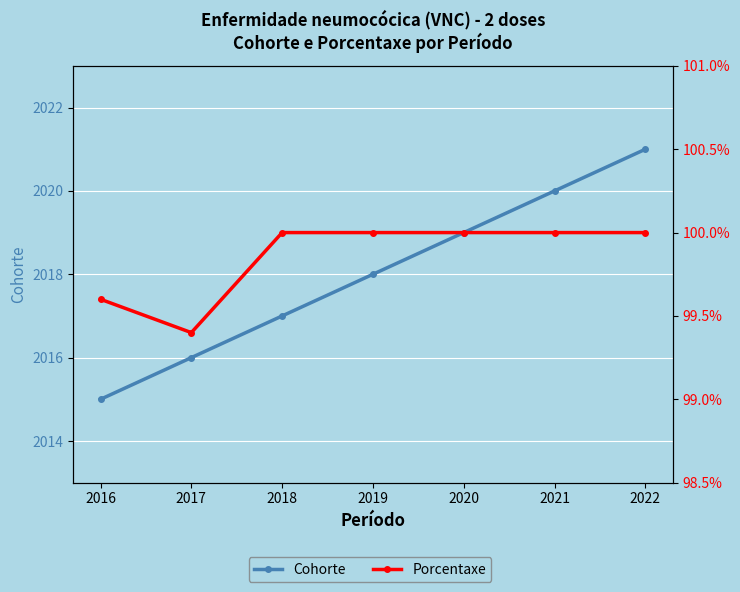

What is the minimum value shown in the chart?

99.4